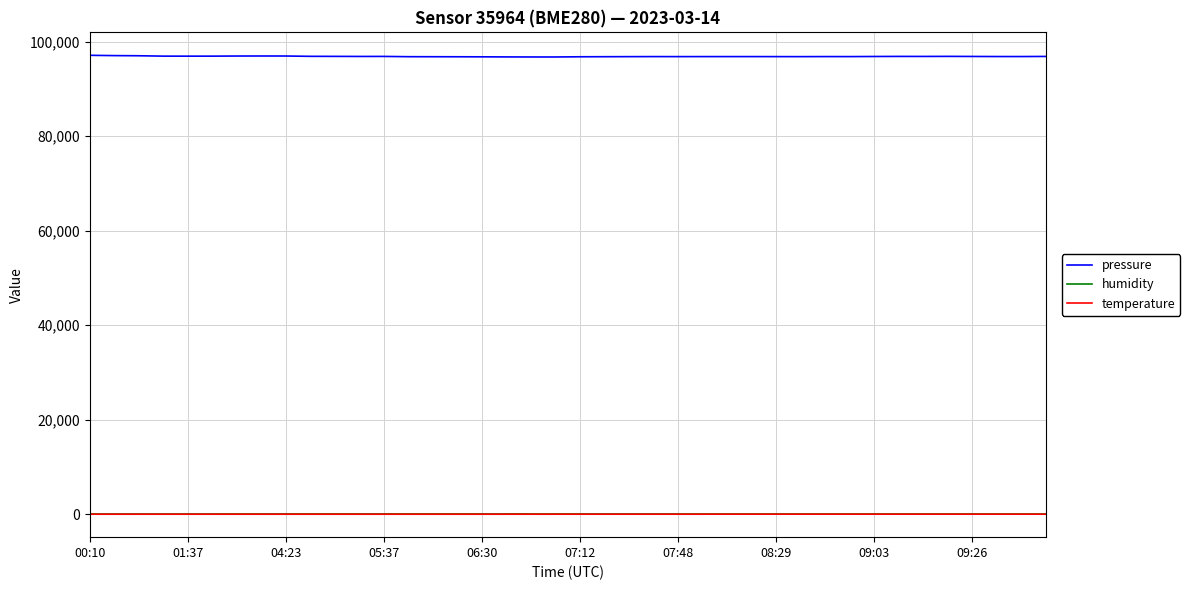

Which series has the largest total across all categories?

pressure